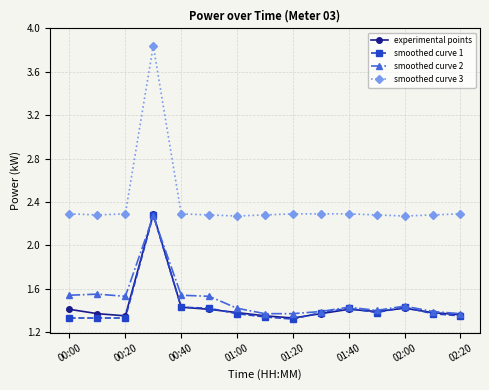

True or false: smoothed curve 1 and smoothed curve 3 cross at least once.

False